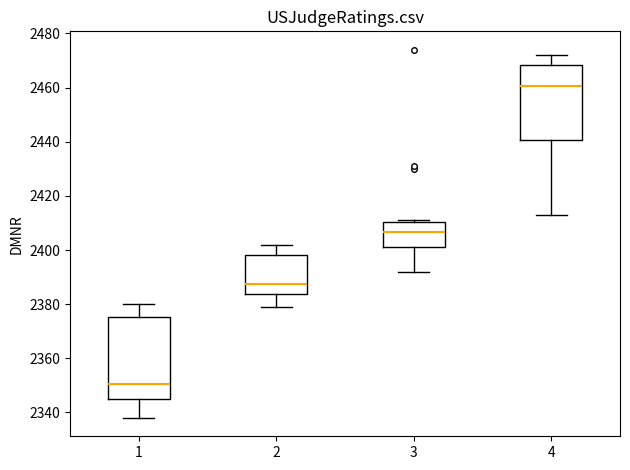

Which box's median line is the highest?

4